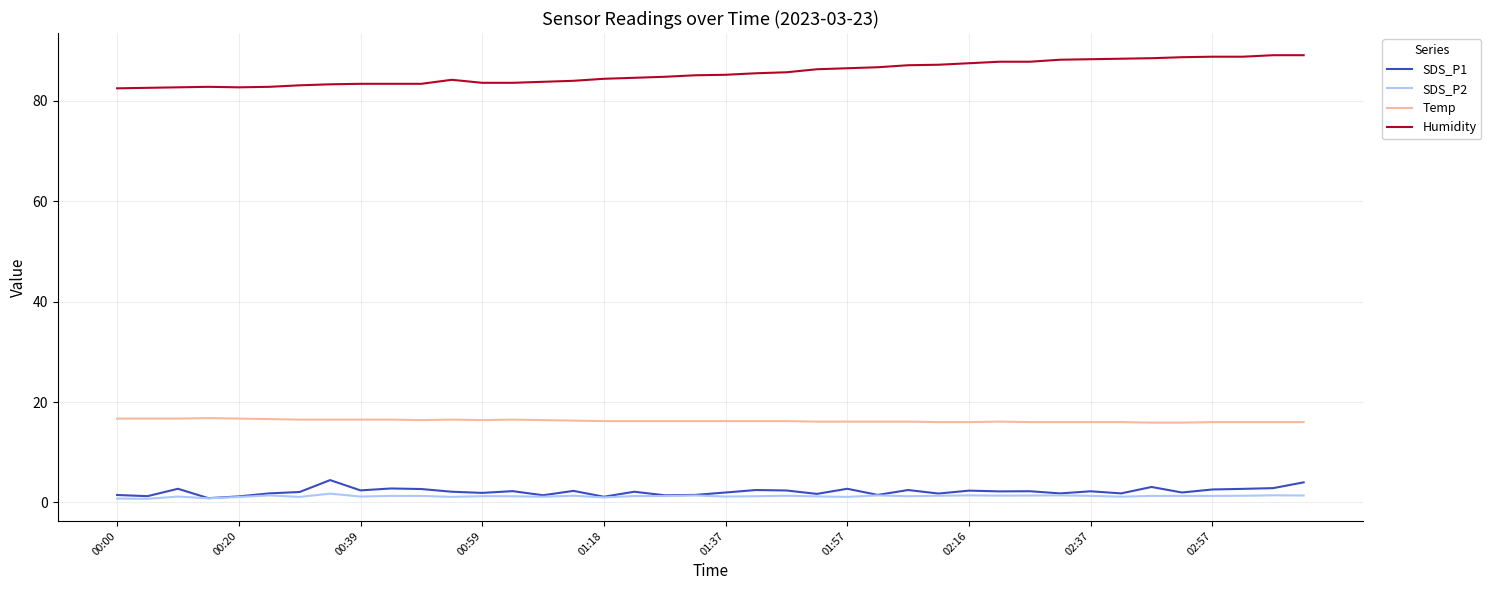

True or false: Temp and SDS_P1 cross at least once.

False